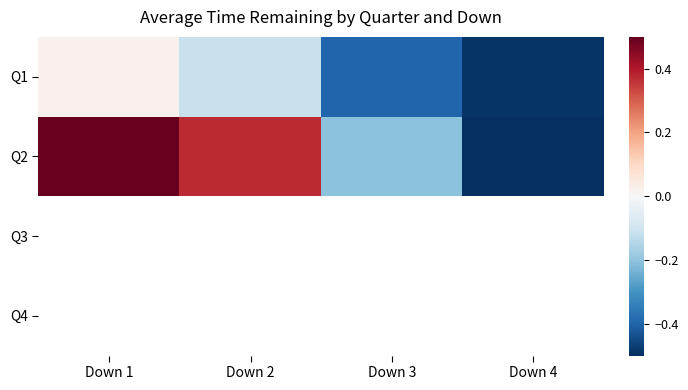

What is the smallest value displayed?

-0.5